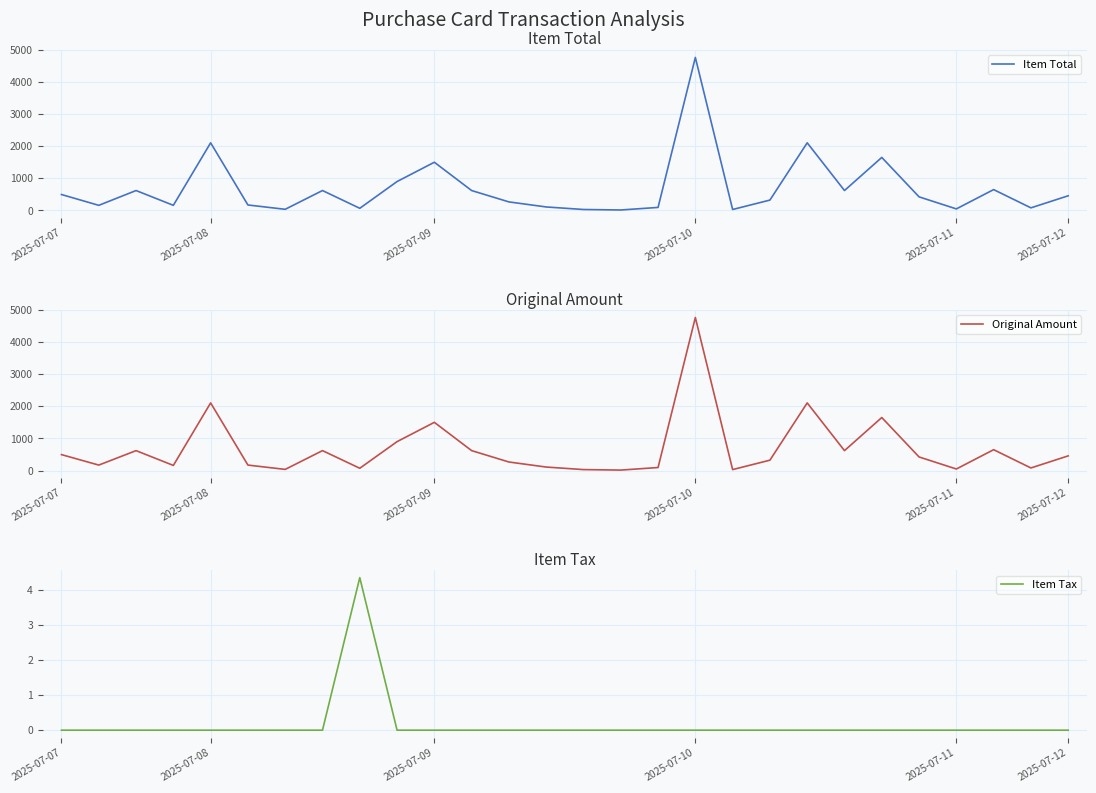

What is the minimum value for Original Amount?

13.8